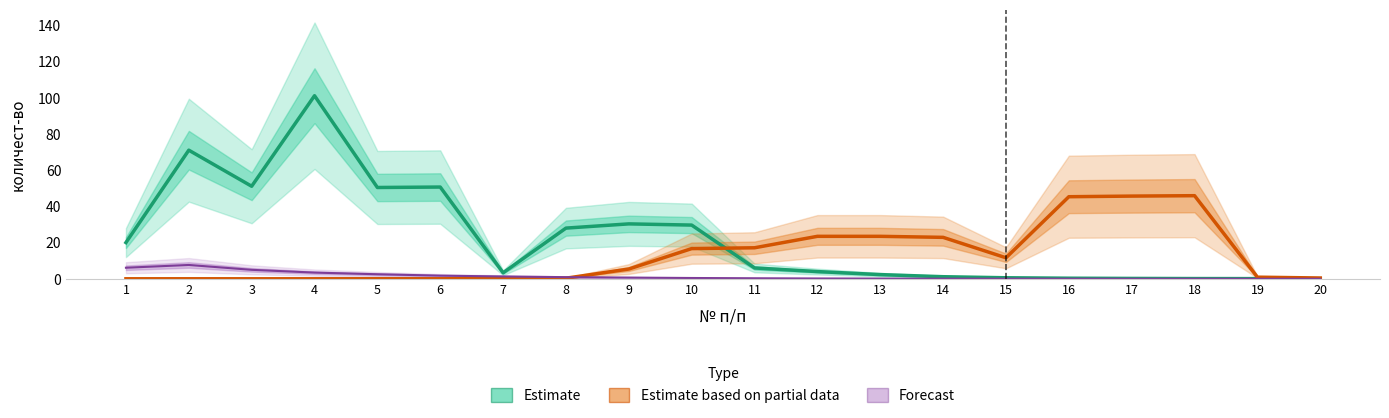

Is it true that Estimate equals 101.1 at 4?

True